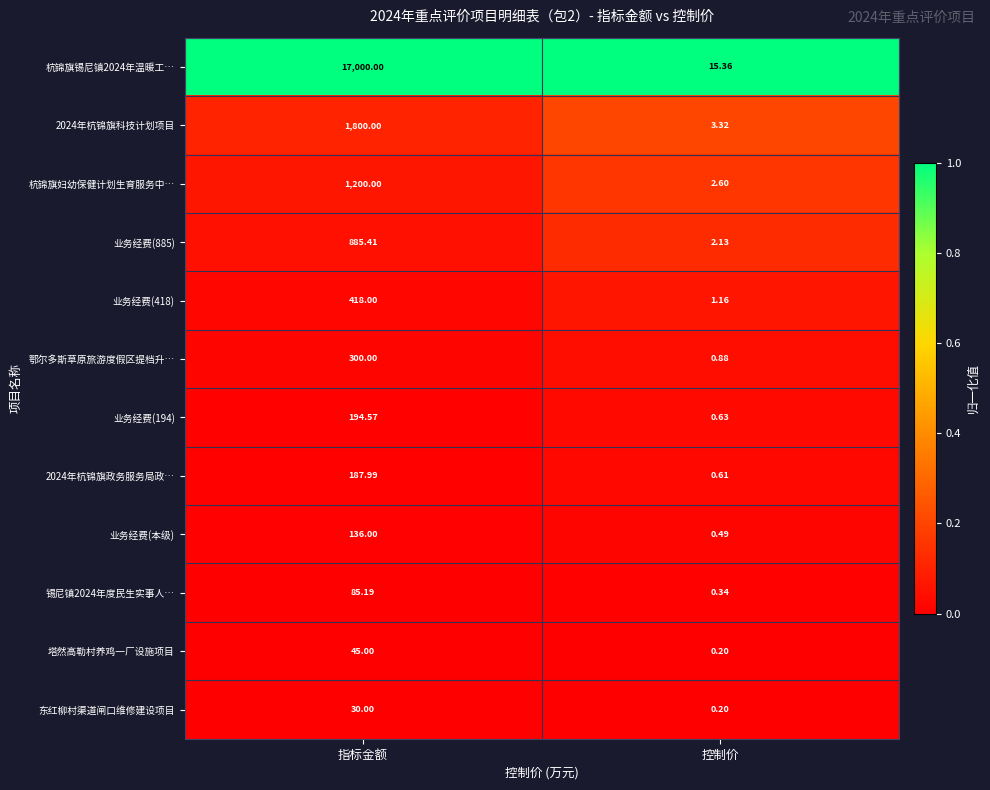

Which label corresponds to the largest value in the chart?

指标金额